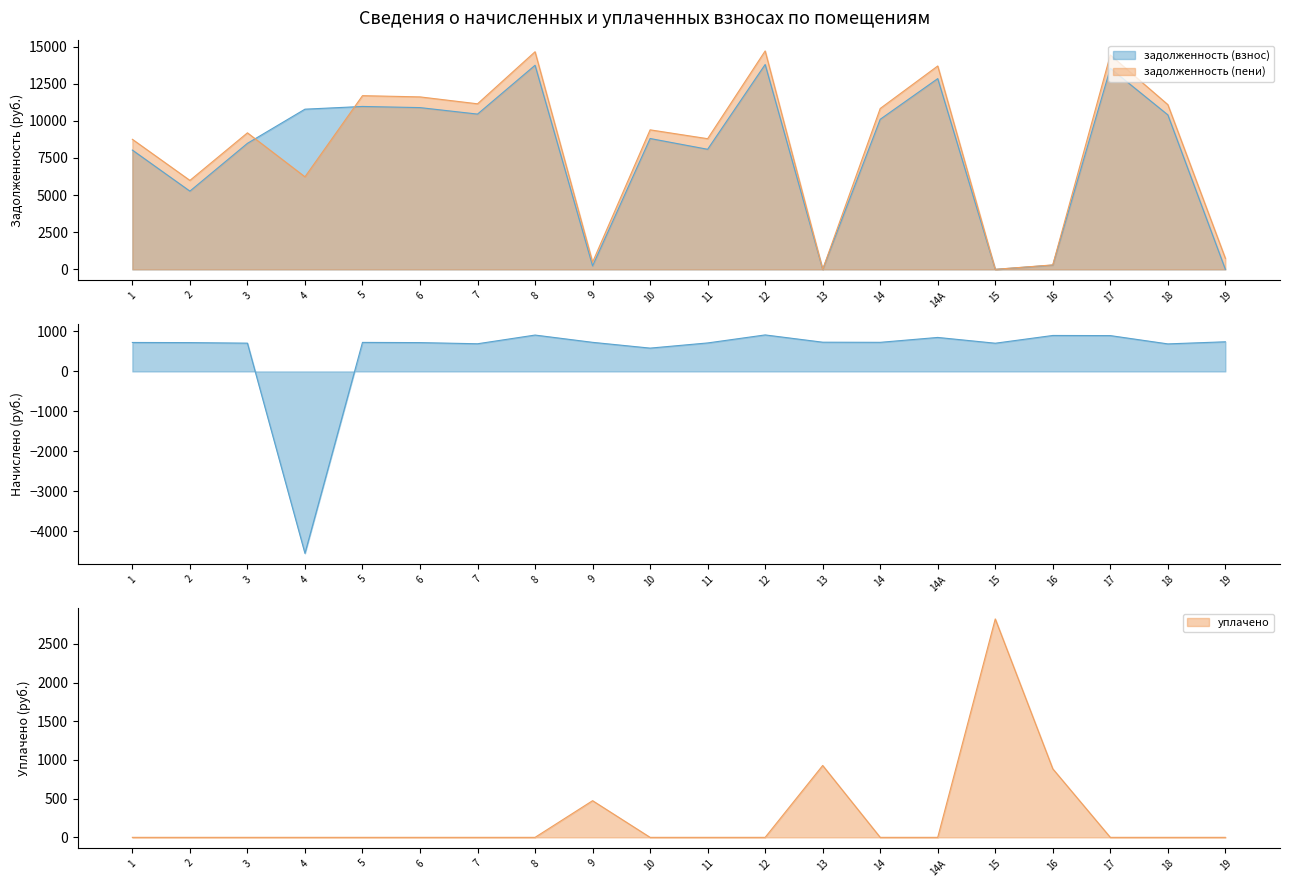

Between 8 and 10, which series saw the biggest shift?

задолженность (пени)